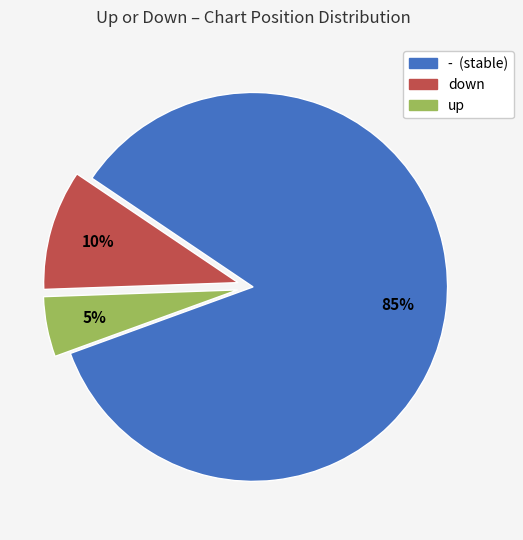

Approximately how many times larger is the value at up compared to -?

0.1